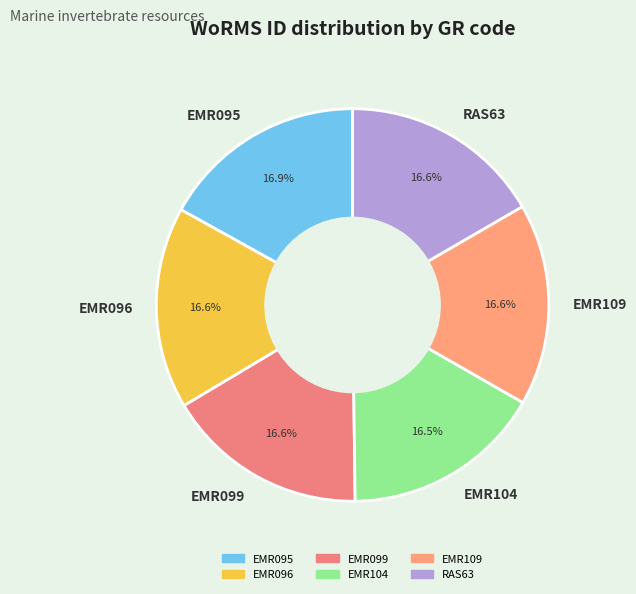

Is there a majority slice in this chart?

No